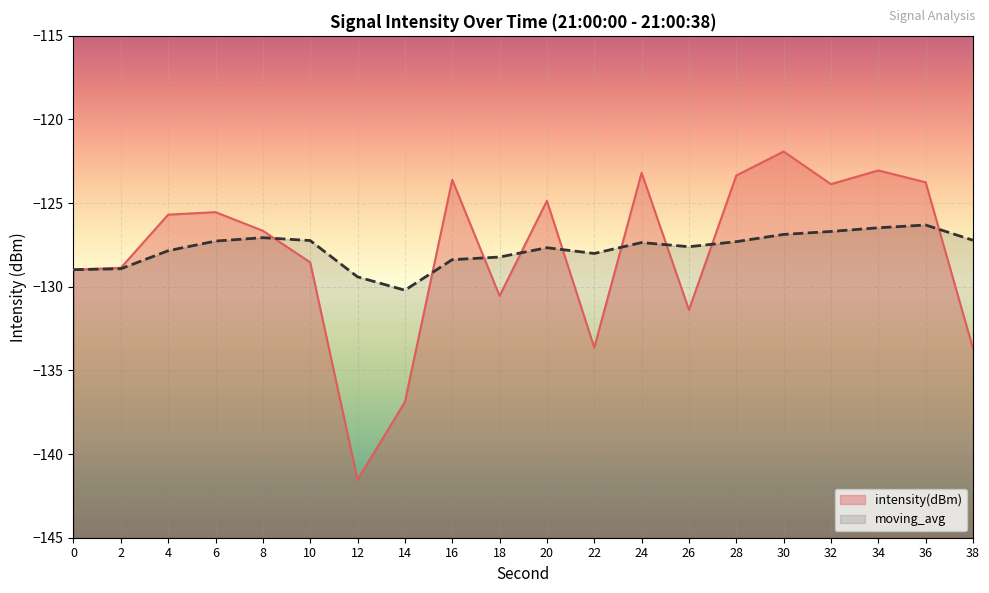

How many intersections are there between moving_avg and intensity(dBm)?

9